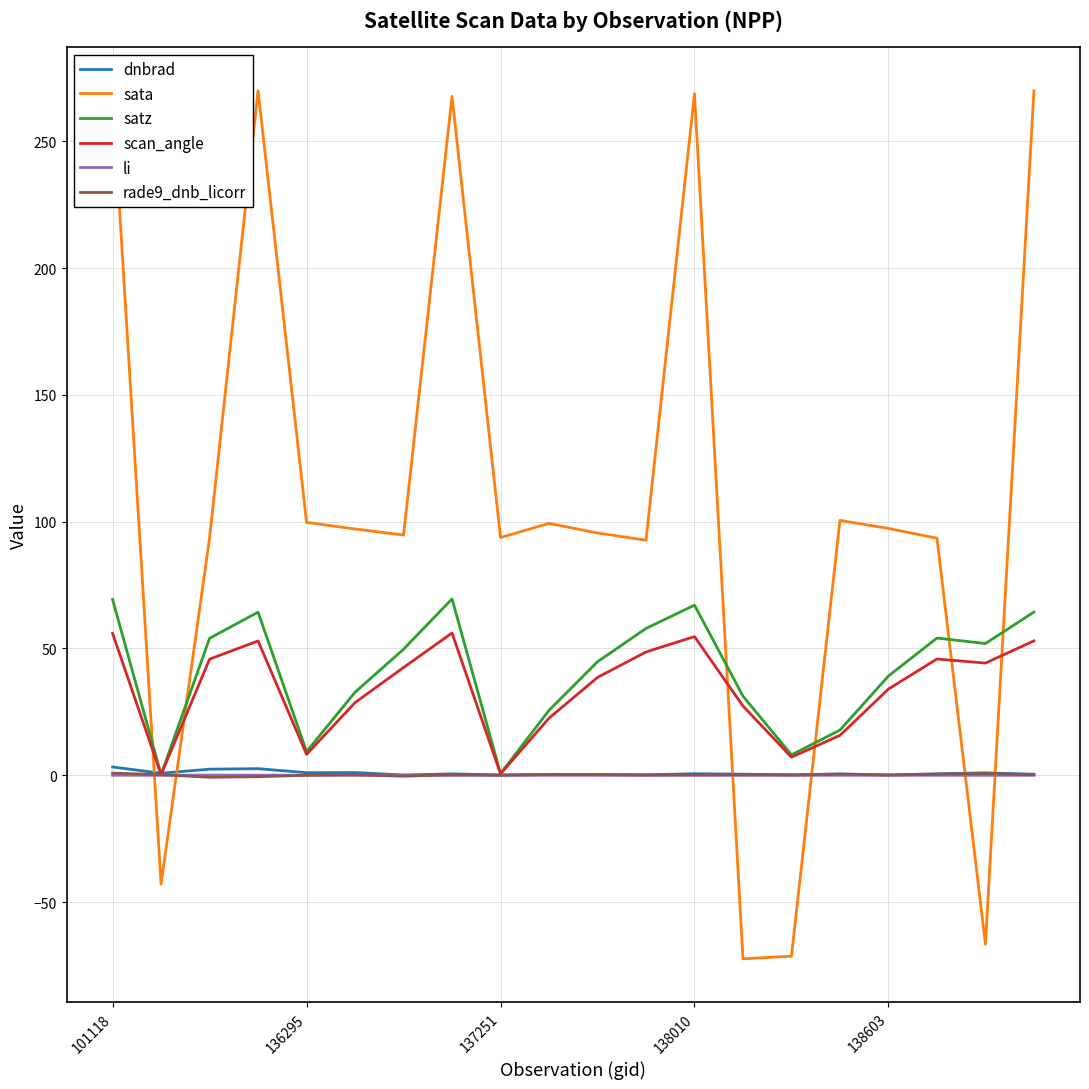

What is the greatest value displayed?

269.9